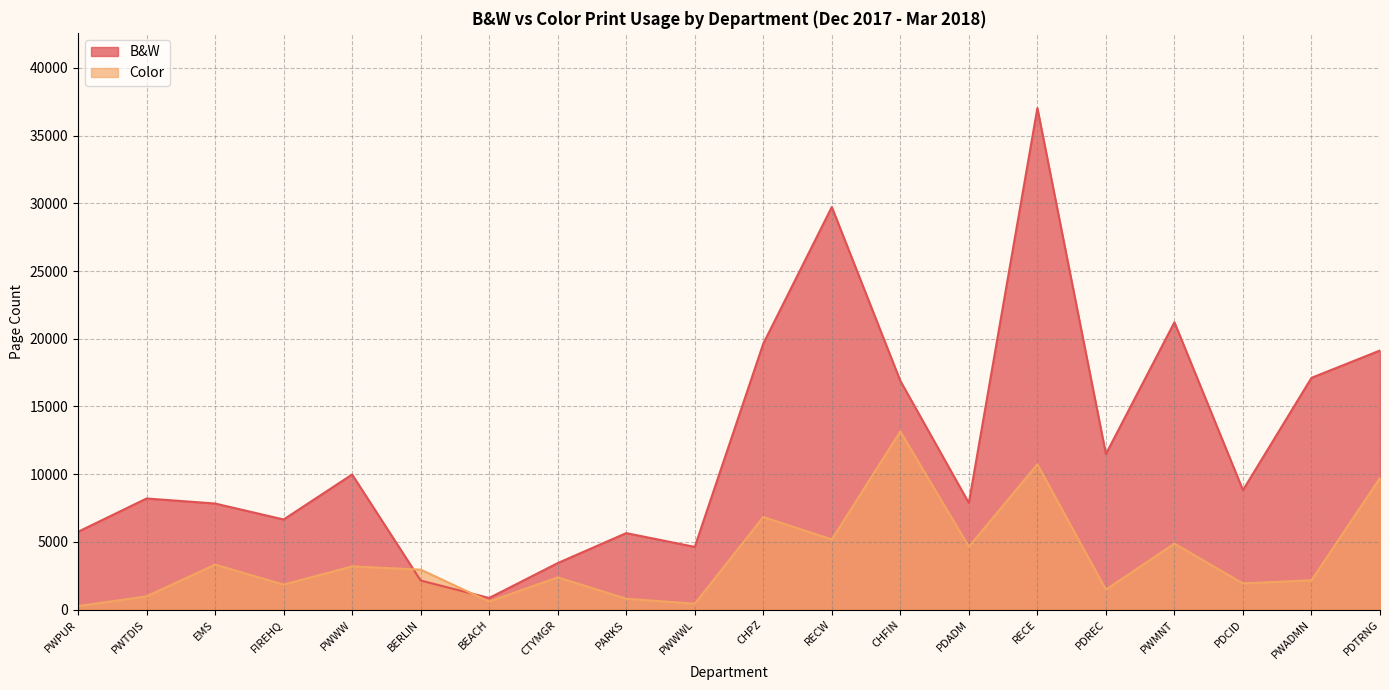

The Color series shows 2398 at RECW. True or false?

False